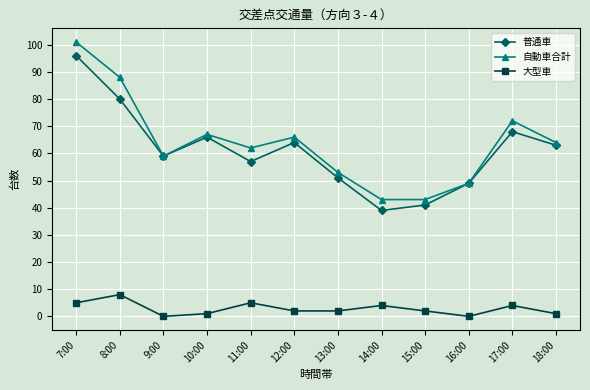

How many series are shown in this chart?

3